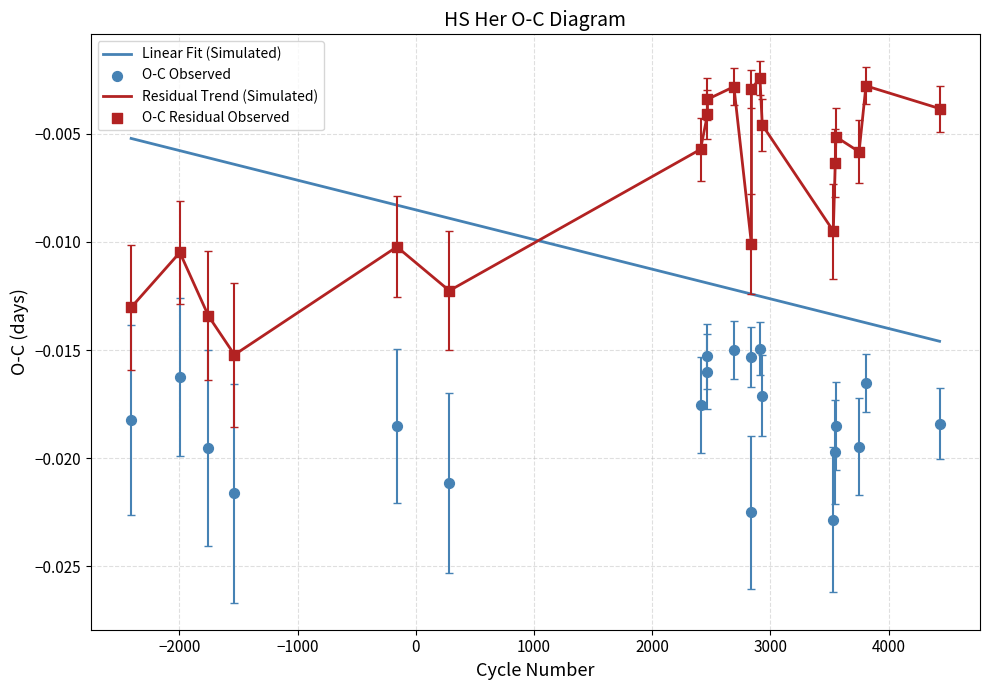

What are all the series names shown in the legend?

Linear Fit (Simulated), Residual Trend (Simulated), O-C Observed, O-C Residual Observed